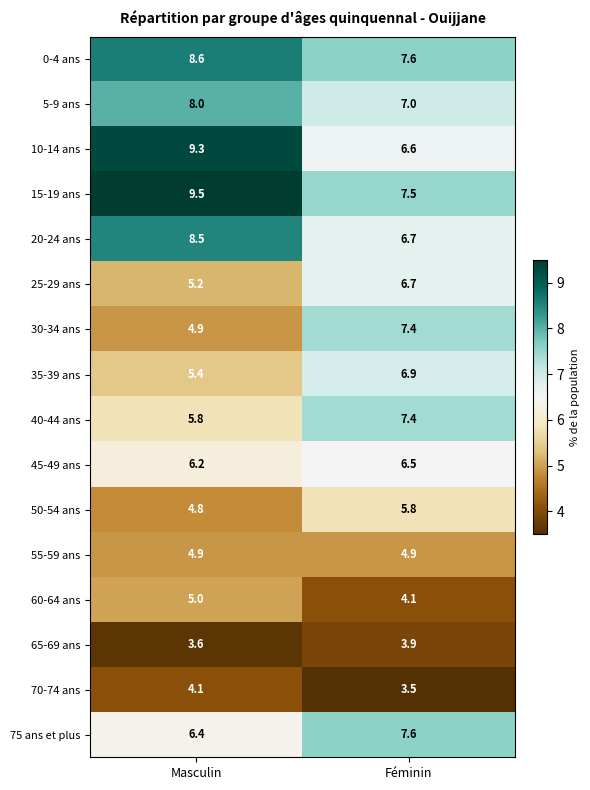

The 45-49 ans series shows 6.5 at Féminin. True or false?

True